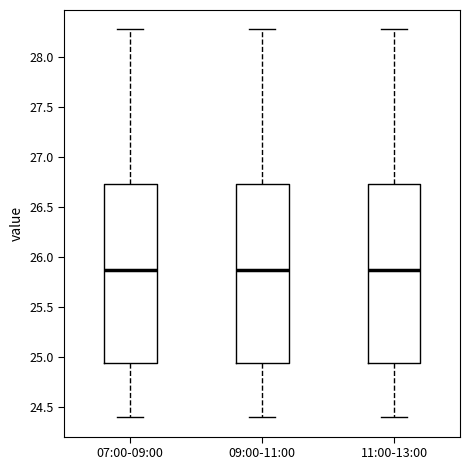

Where does the median line of the box for 07:00-09:00 sit on the y-axis? The values are not printed on the chart, so give them approximately, as read against the axis.

25.85